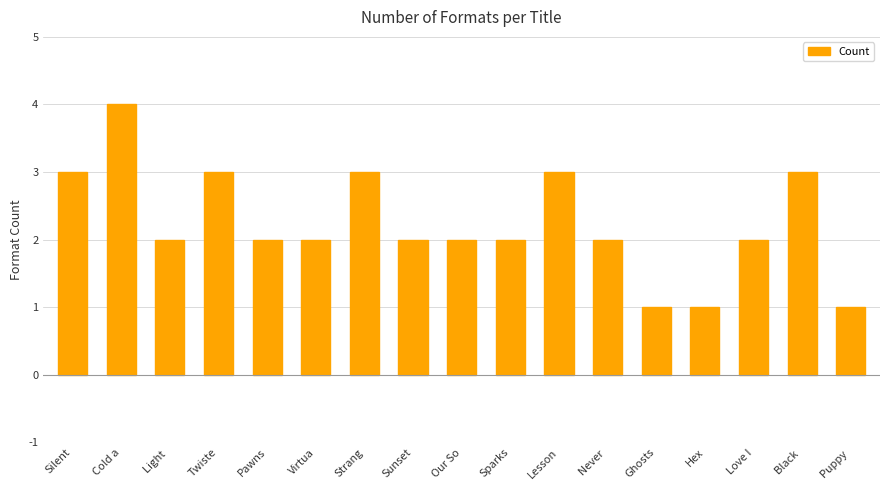

Reading left to right, what are all the values shown in this chart?

3	4	2	3	2	2	3	2	2	2	3	2	1	1	2	3	1